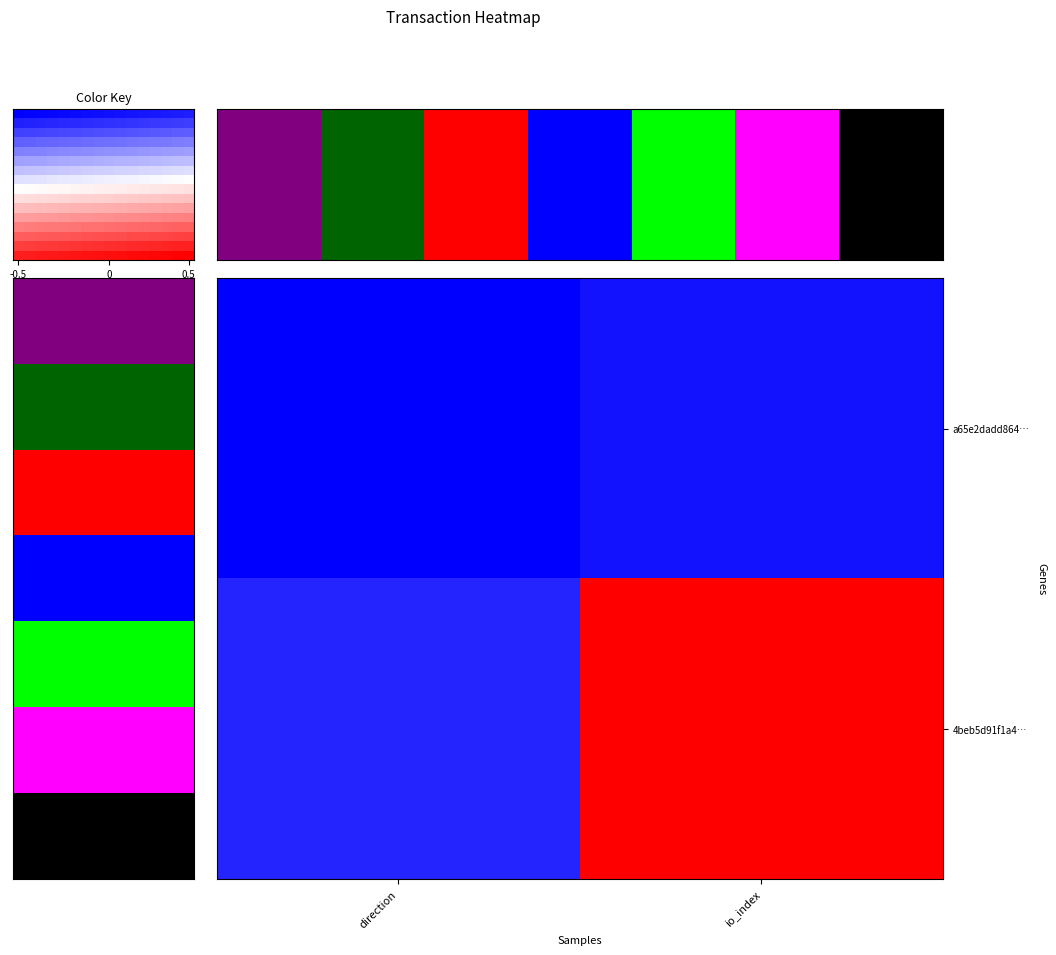

Reading left to right, list all the values displayed in this chart.

a65e2dadd864dd34bead3d5730af10e04c1f33a: 0=-1	1=0
4beb5d91f1a4f2ce00b6903965abeb893ba24f4: 0=1	1=24